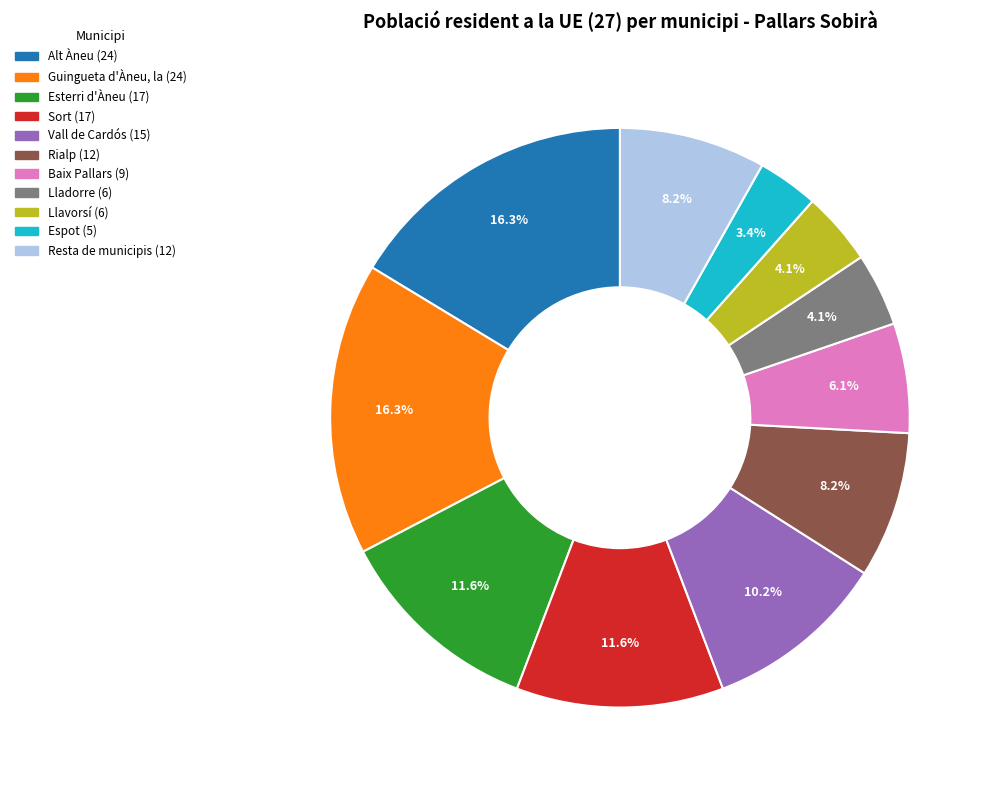

Does Resta de municipis account for over 50% of the chart?

No